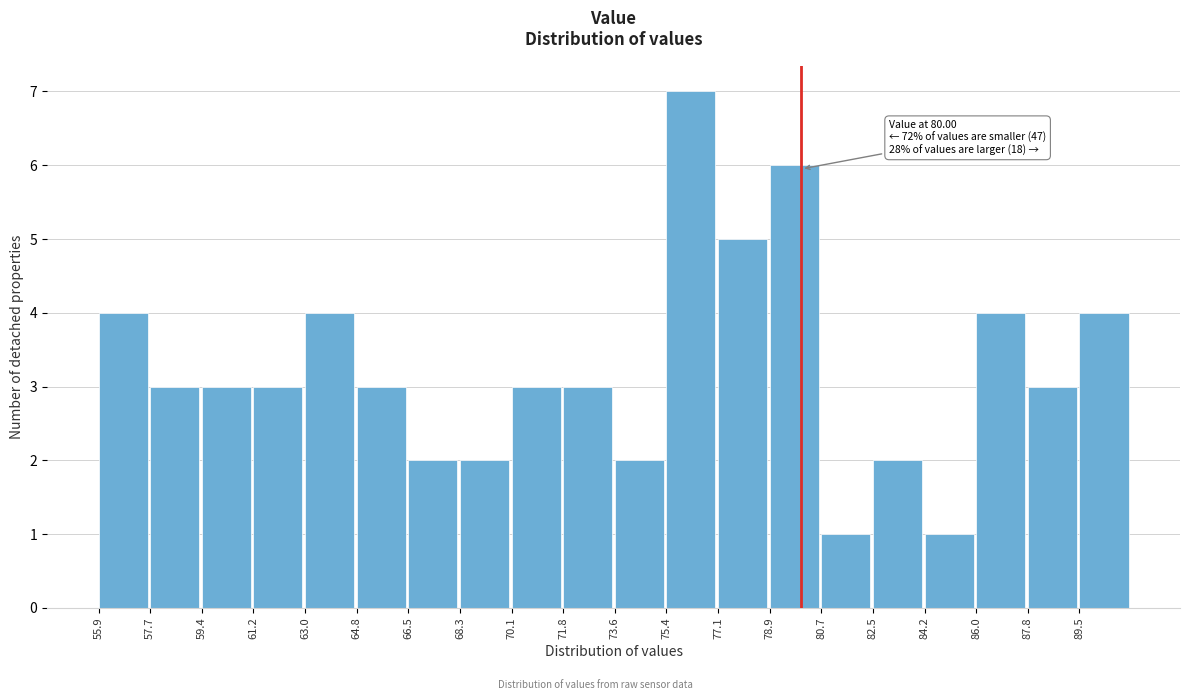

Which range on the x-axis has the tallest bar?

75.4 to 77.2